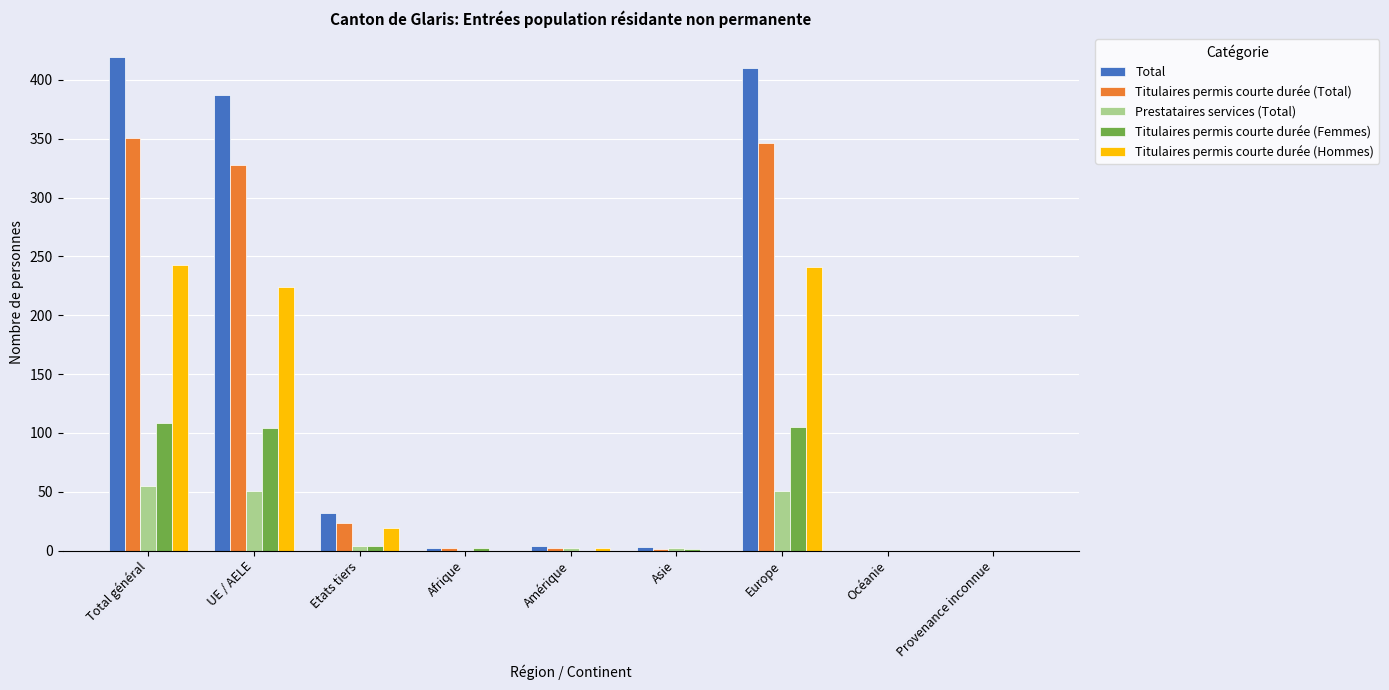

Count the number of data series in this chart.

5